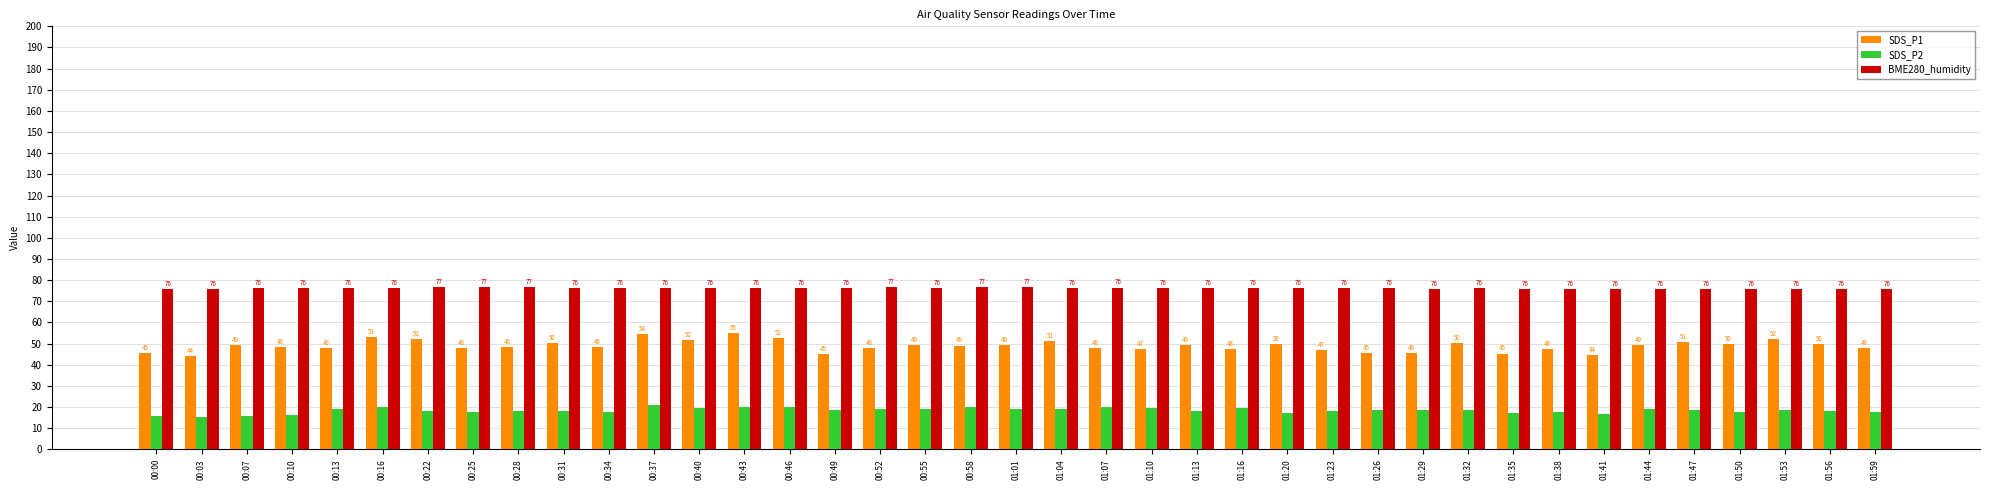

What is the maximum value shown in the chart?

76.7